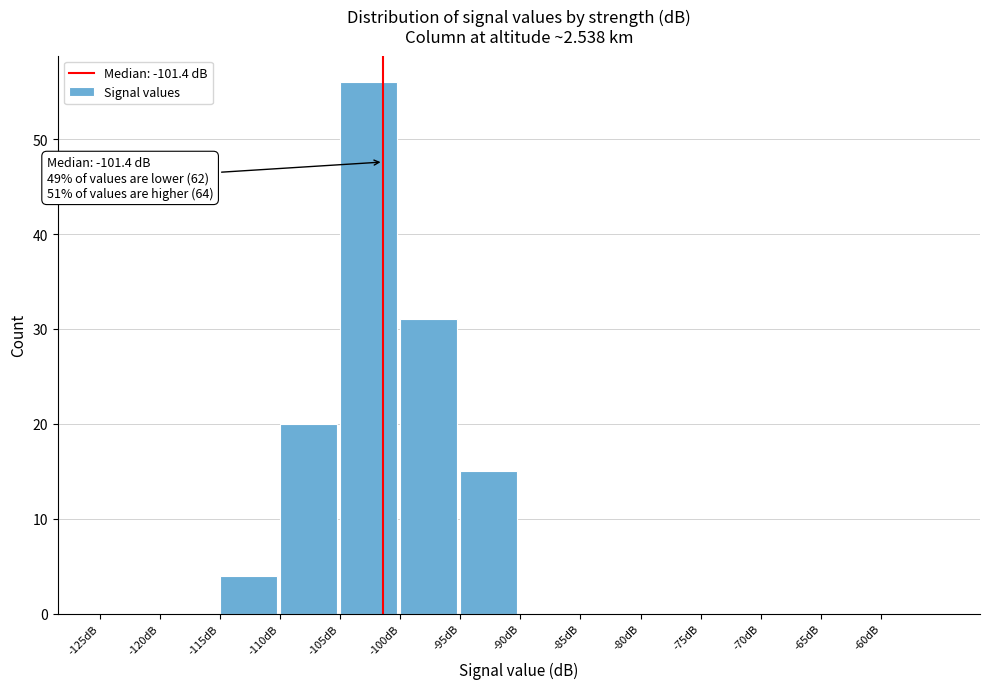

Which range on the x-axis has the tallest bar?

-105 to -100